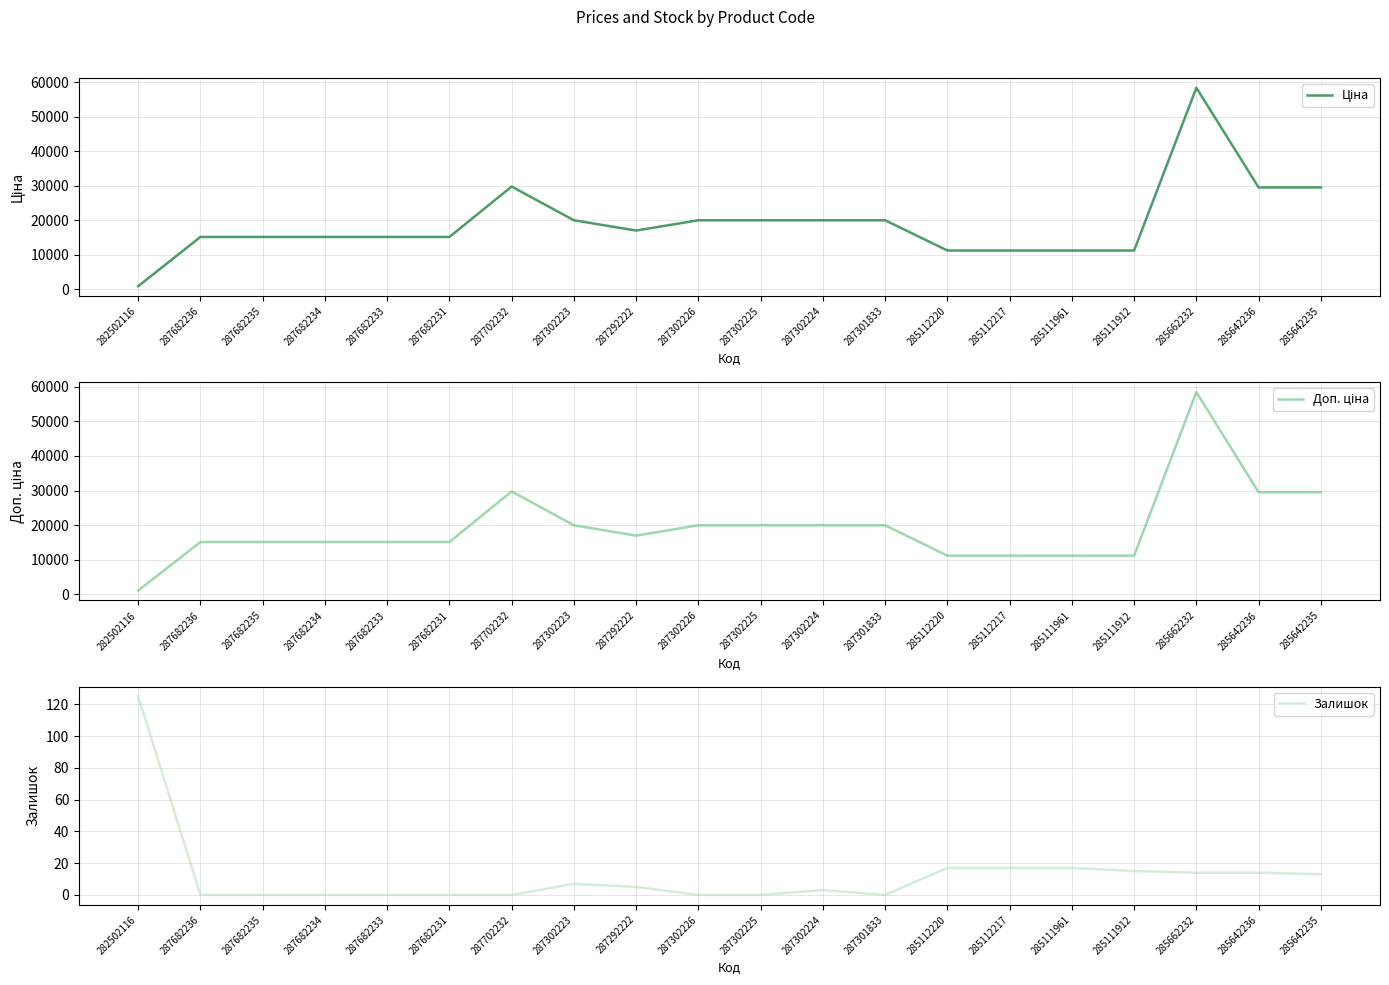

Between 287682234 and 285662232, which series saw the biggest shift?

Ціна